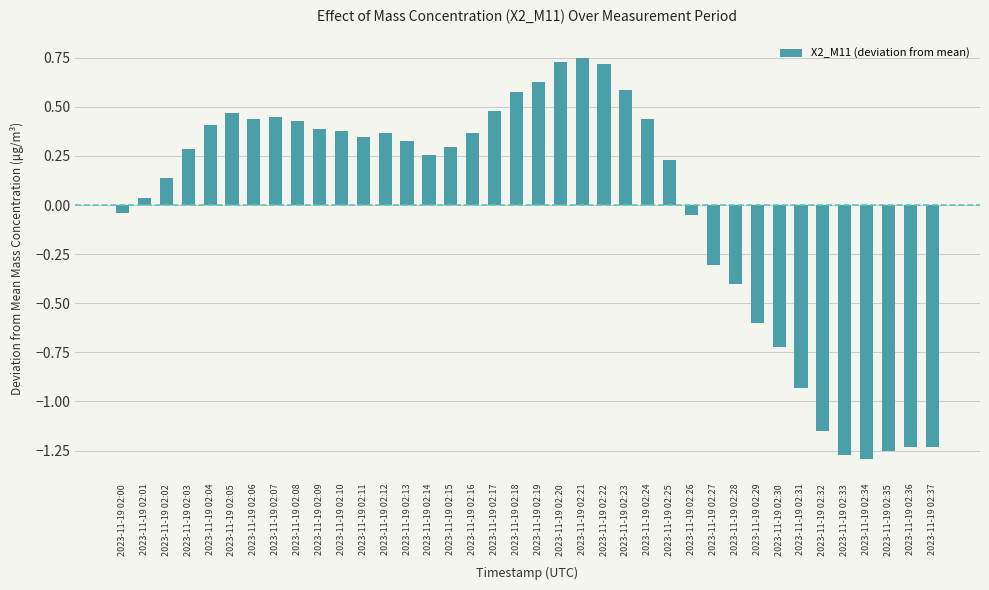

What is the difference between the second highest and minimum values?

2.0